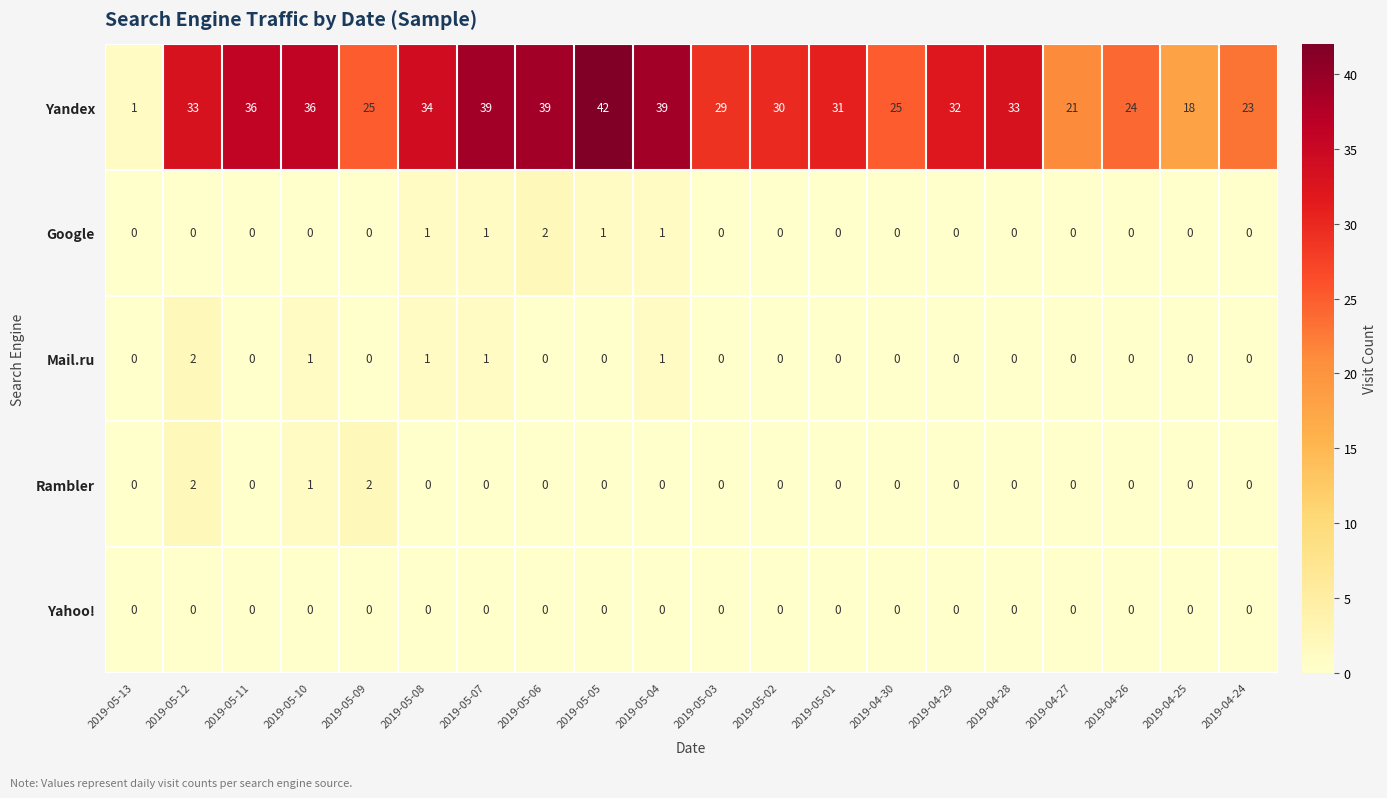

Which series has the widest spread of values?

Yandex